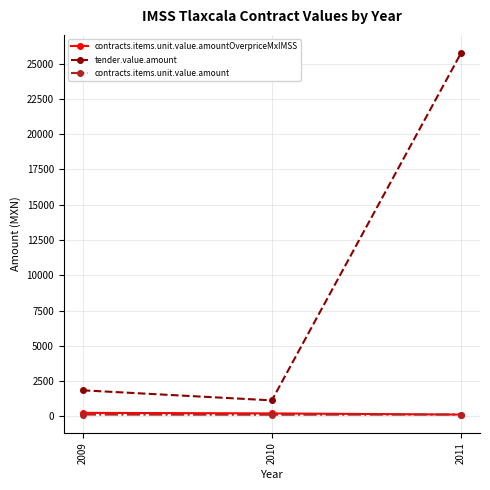

At which label is tender.value.amount closest to 13445?

2009